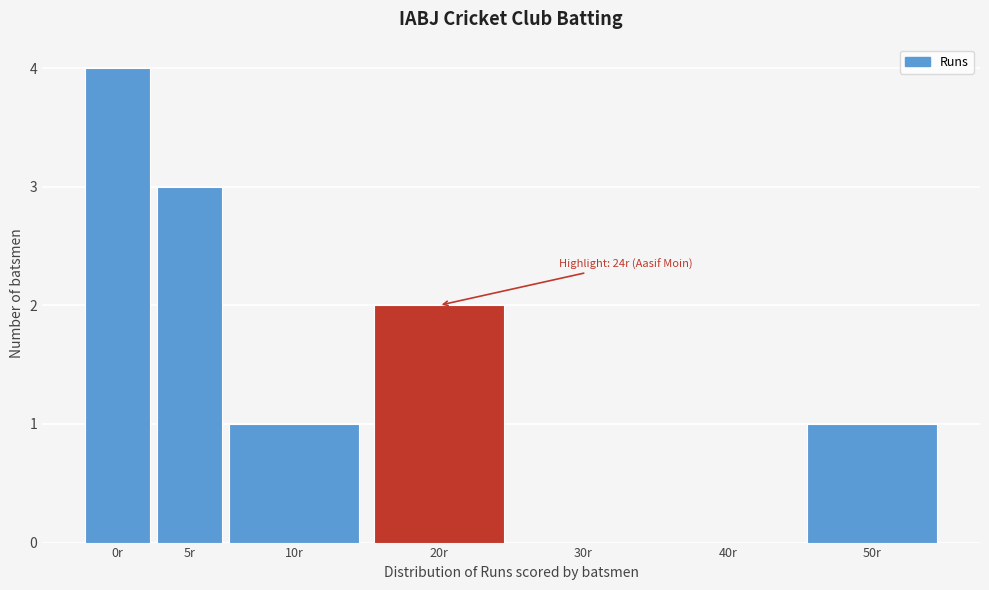

Reading left to right, what are all the values shown in this chart?

0r=4	5r=3	10r=1	20r=2	30r=0	40r=0	50r=1